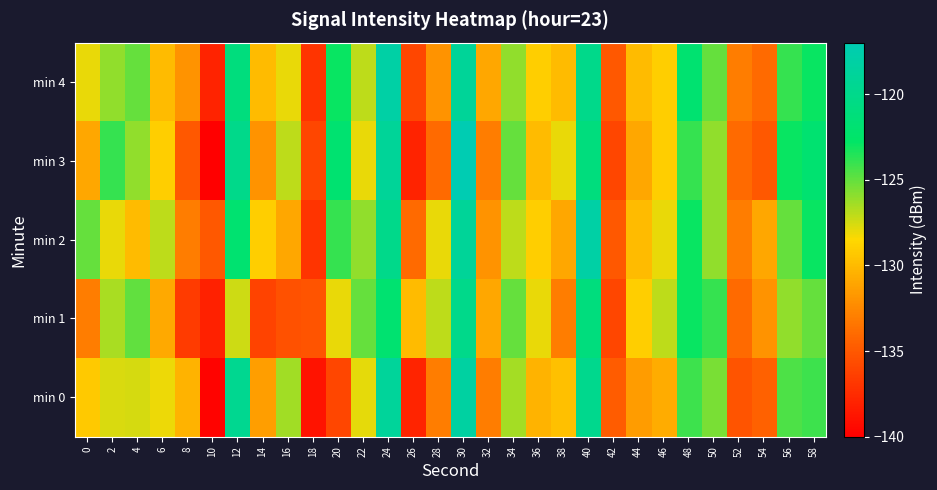

What is the maximum value shown in the chart?

-117.0